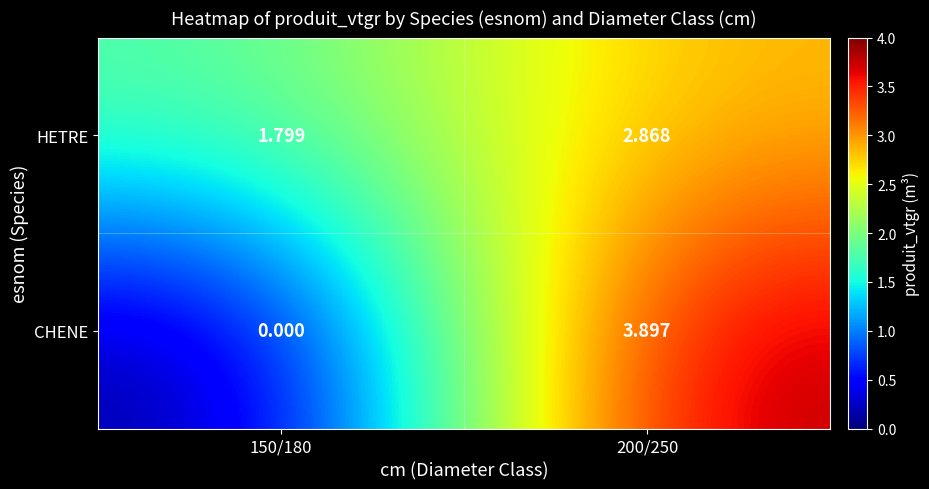

Which series has the largest range (max minus min)?

CHENE